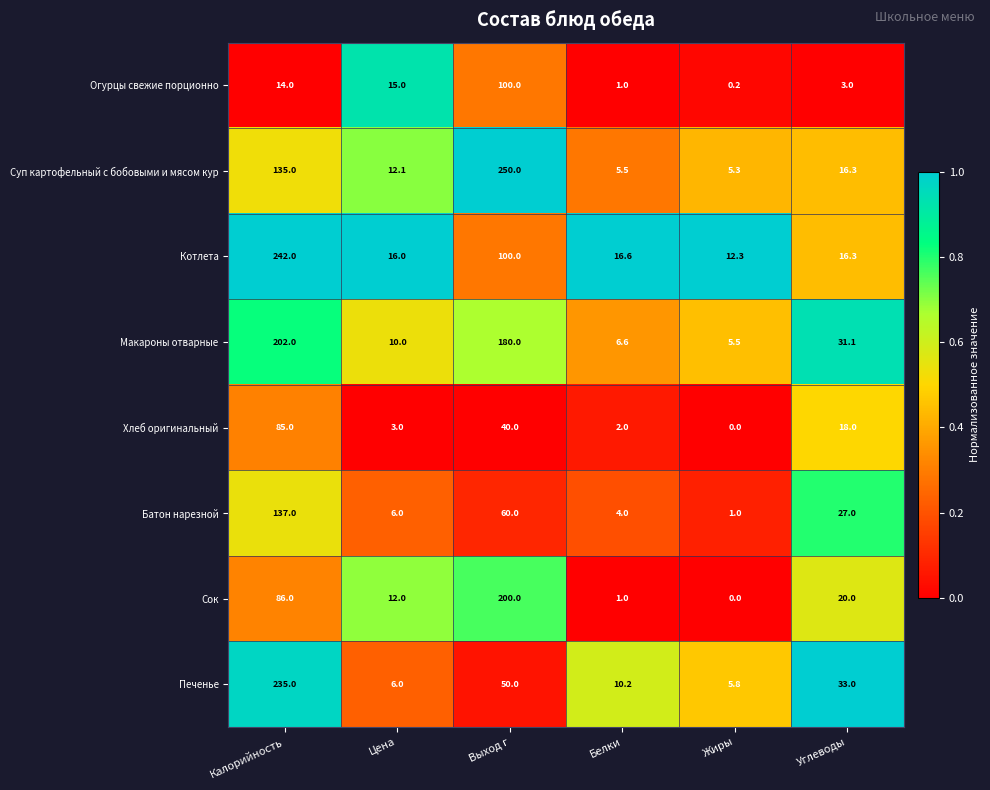

Rank the series at Калорийность from lowest to highest value.

Огурцы свежие порционно, Хлеб оригинальный, Сок, Суп картофельный с бобовыми и мясом кур, Батон нарезной, Макароны отварные, Печенье, Котлета